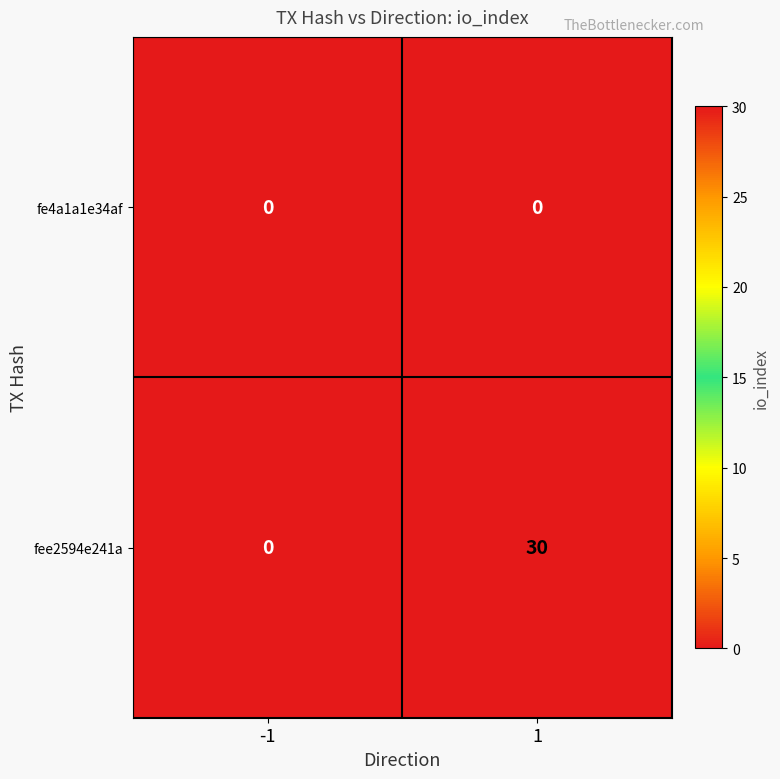

Rank the series at 1 from lowest to highest value.

fe4a1a1e34af, fee2594e241a